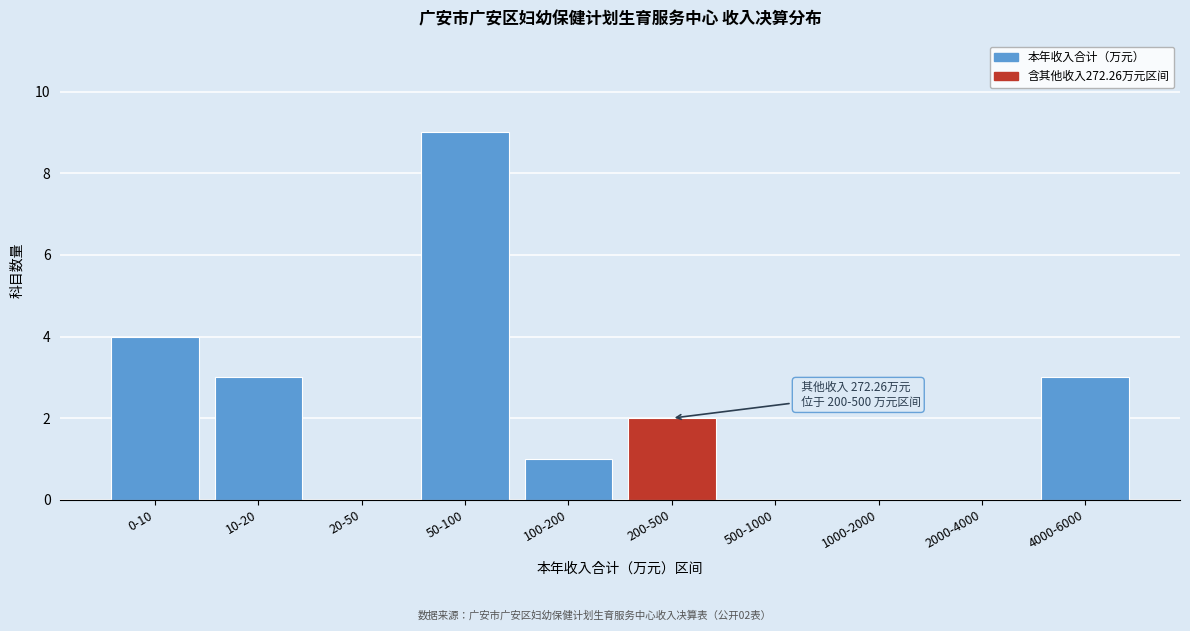

Reading right to left, transcribe all the data shown in this chart.

4000-6000=3	2000-4000=0	1000-2000=0	500-1000=0	200-500=2	100-200=1	50-100=9	20-50=0	10-20=3	0-10=4